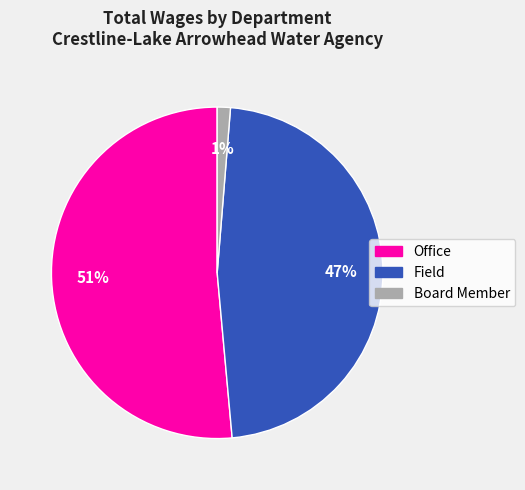

Is the sum of Board Member and Field greater than half?

No